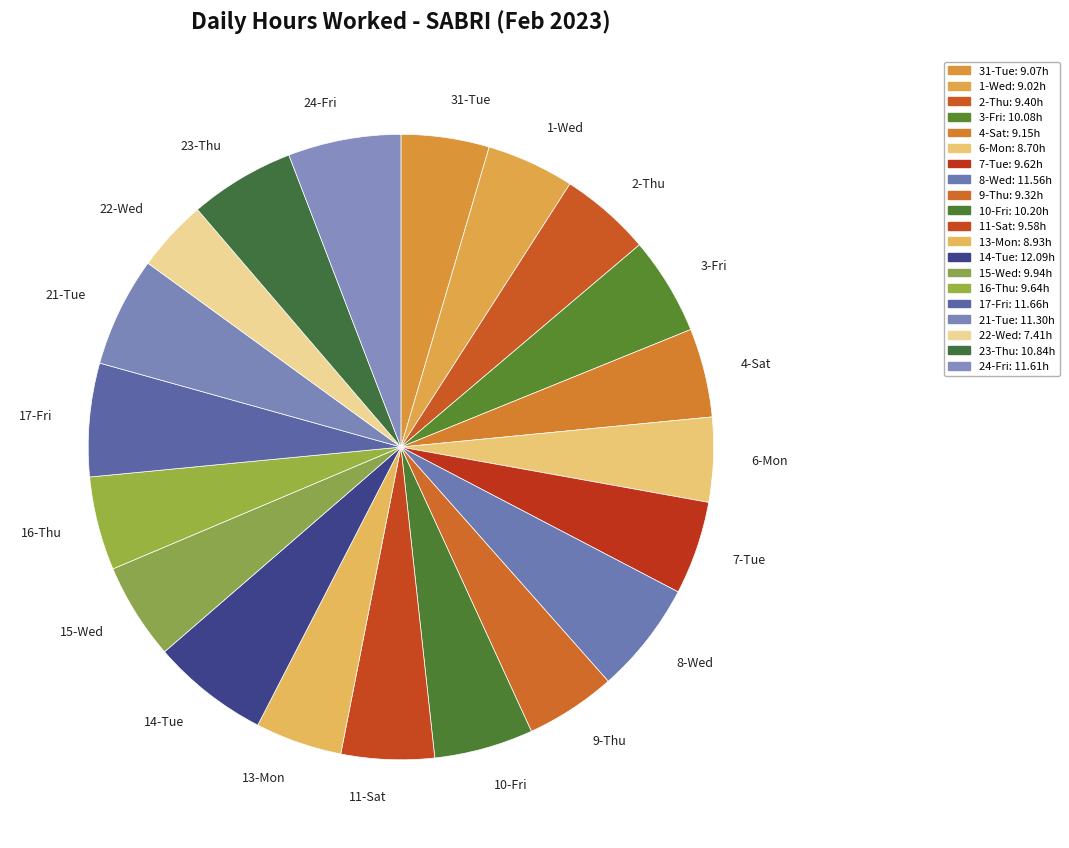

What is the ratio of the value at 6-Mon to the value at 7-Tue?

0.9